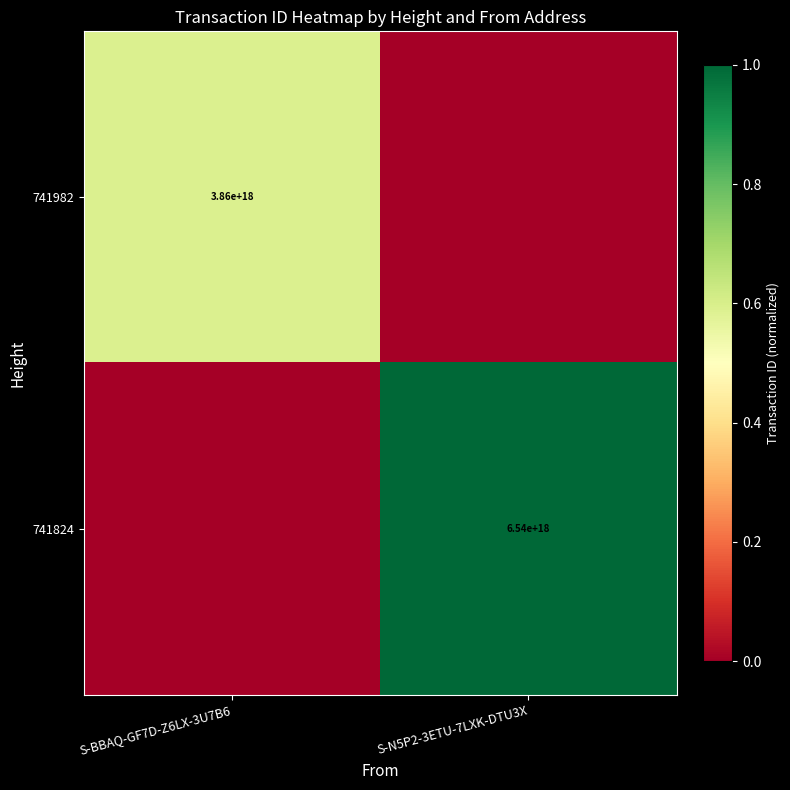

The 741824 series shows 6540000000000000000 at S-N5P2-3ETU-7LXK-DTU3X. True or false?

True